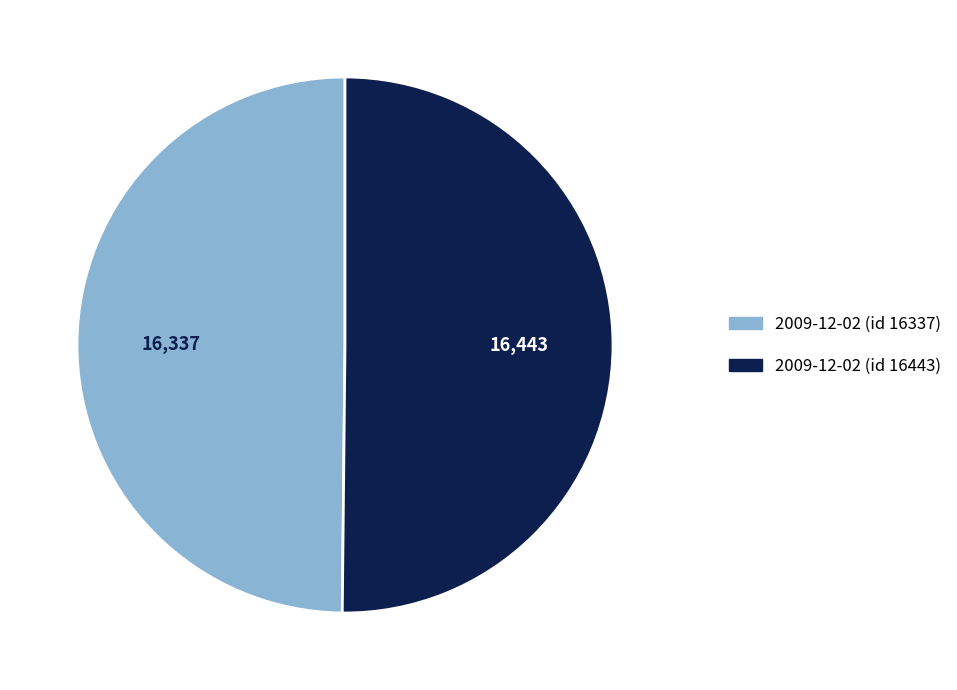

The 2009-12-02 (id 16337) slice represents 59% of the pie. True or false?

False